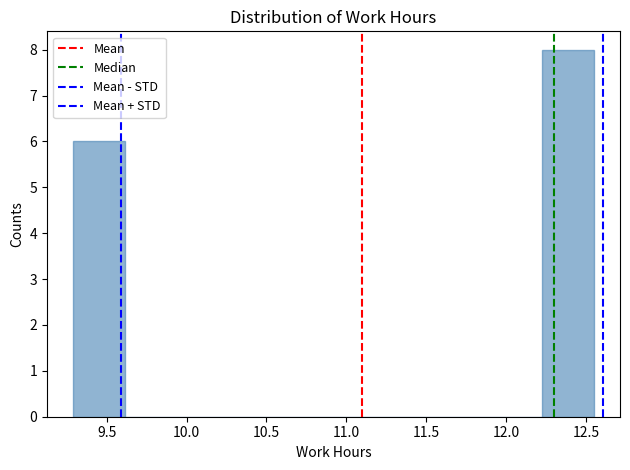

Reading left to right, list every bar in this chart as the range it spans on the x-axis followed by its height. Neither the bar edges nor the heights are printed on the chart, so give them approximately, as read against the axes.

9.30 to 9.60: 6
9.60 to 9.95: 0
9.95 to 10.25: 0
10.25 to 10.60: 0
10.60 to 10.90: 0
10.90 to 11.25: 0
11.25 to 11.55: 0
11.55 to 11.90: 0
11.90 to 12.20: 0
12.20 to 12.55: 8